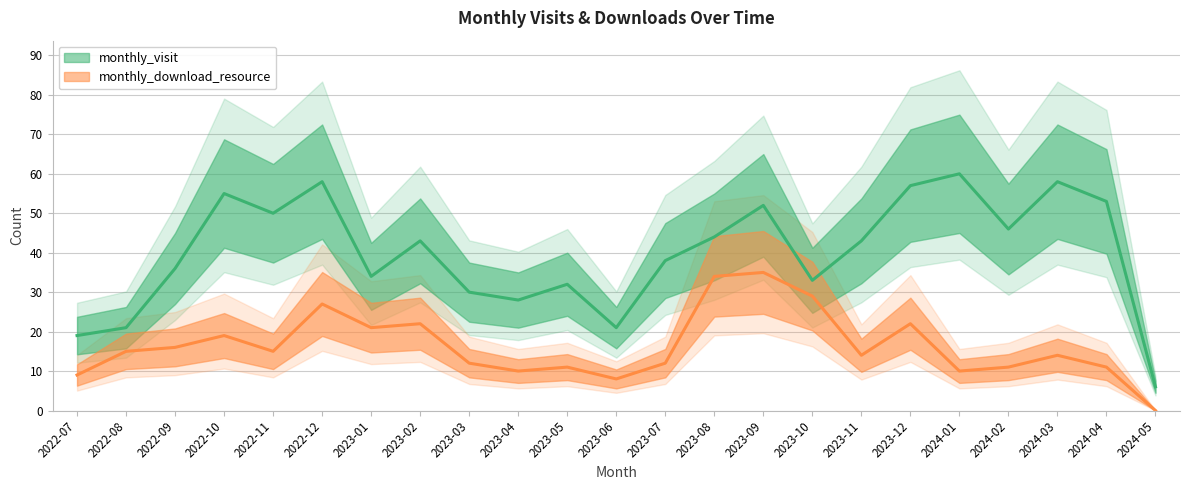

Where is the first local maximum for monthly_visit?

2022-10